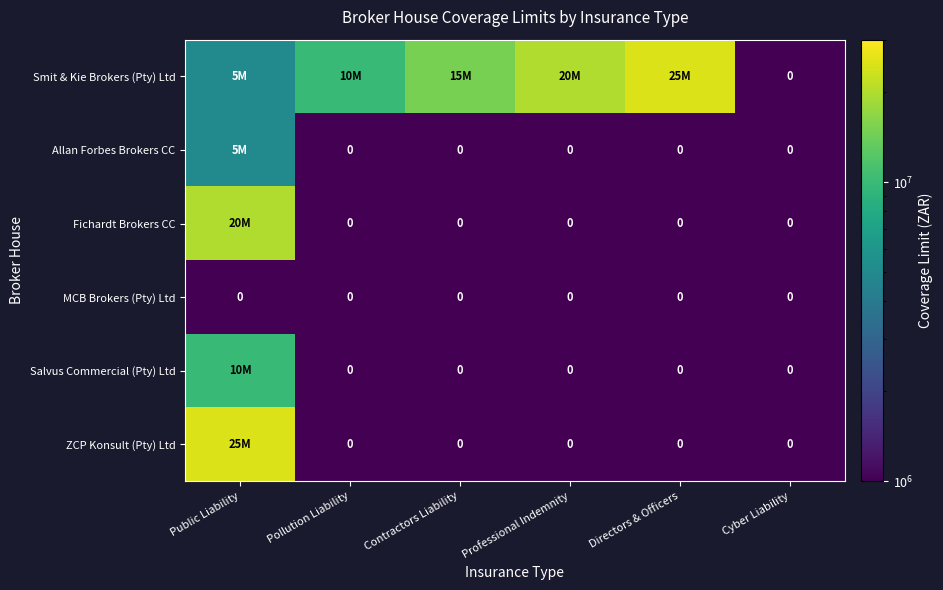

At which category is the sum across all series the highest?

Public Liability